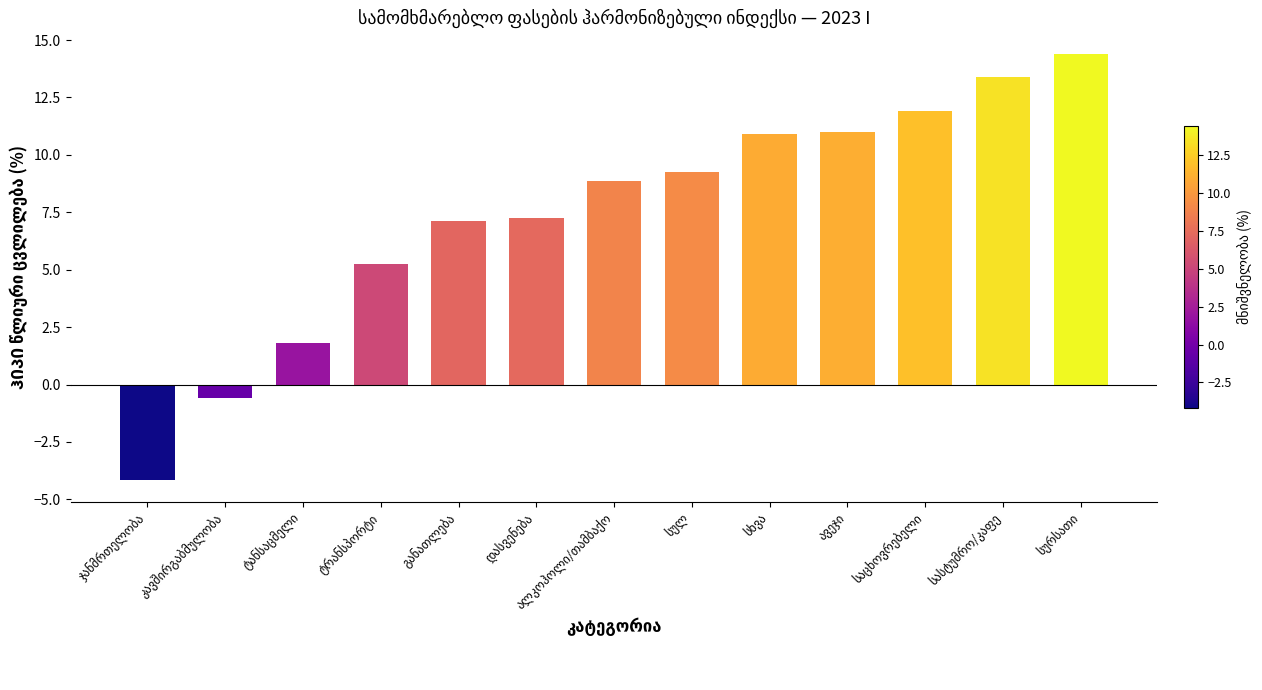

What is the difference between the second highest and second lowest values?

14.0